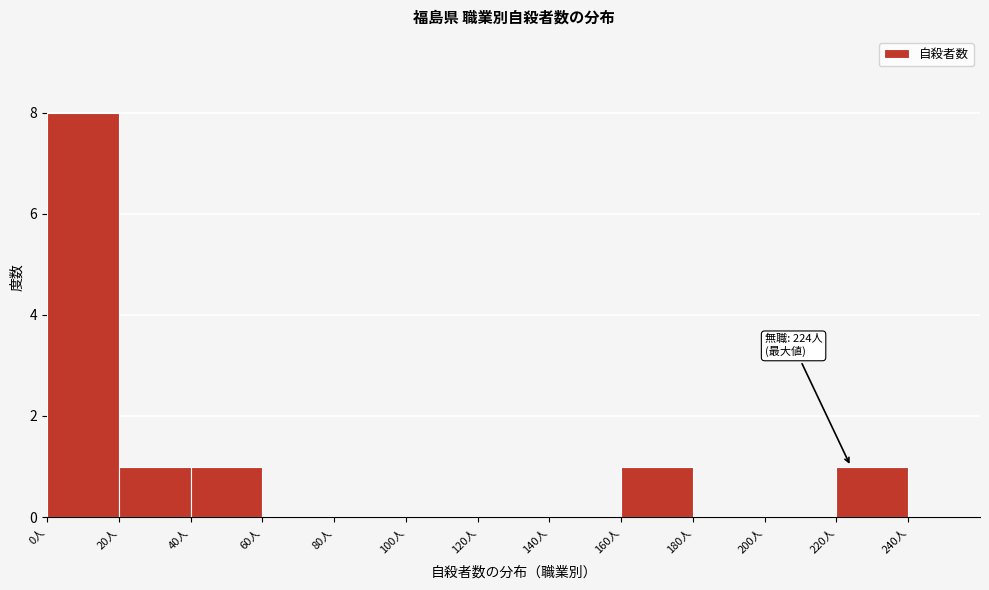

Over which range of the x-axis is the bar tallest?

0 to 20